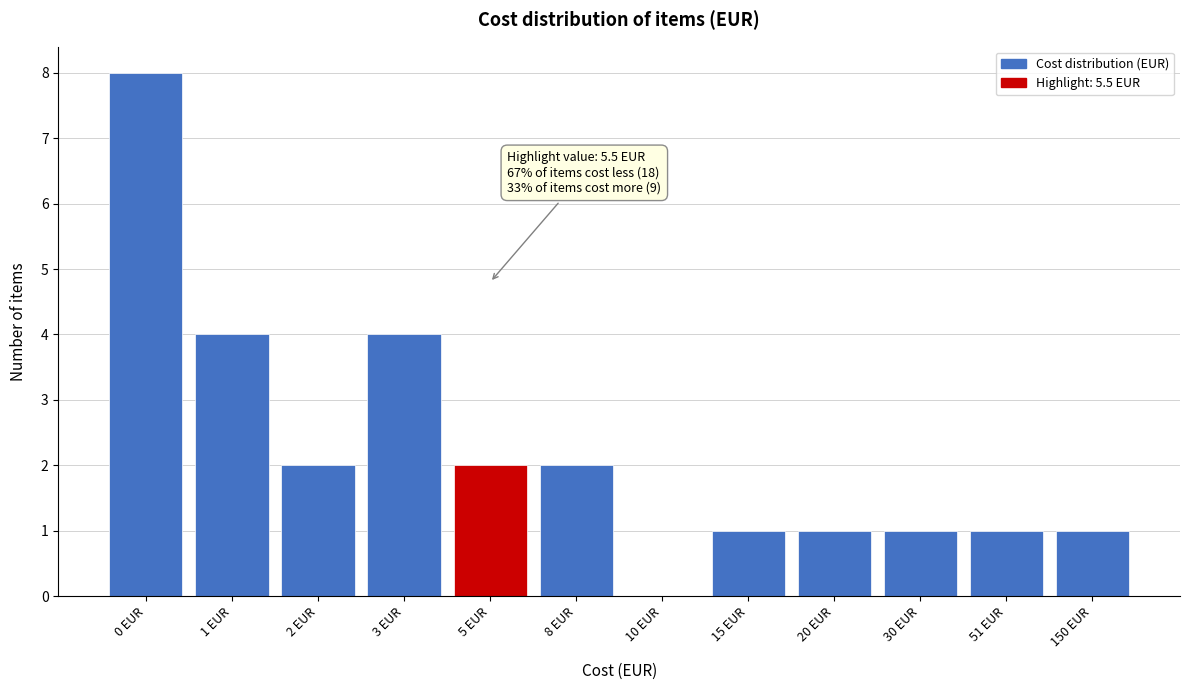

Reading left to right, extract all data points from this chart.

0 EUR=8	1 EUR=4	2 EUR=2	3 EUR=4	5 EUR=2	8 EUR=2	10 EUR=0	15 EUR=1	20 EUR=1	30 EUR=1	51 EUR=1	150 EUR=1